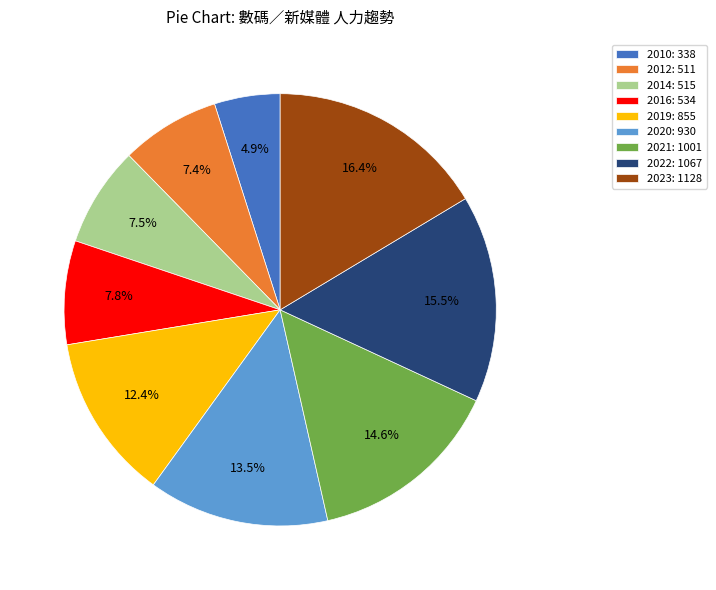

Do 2012: 511 and 2010: 338 together represent more than half of the pie?

No